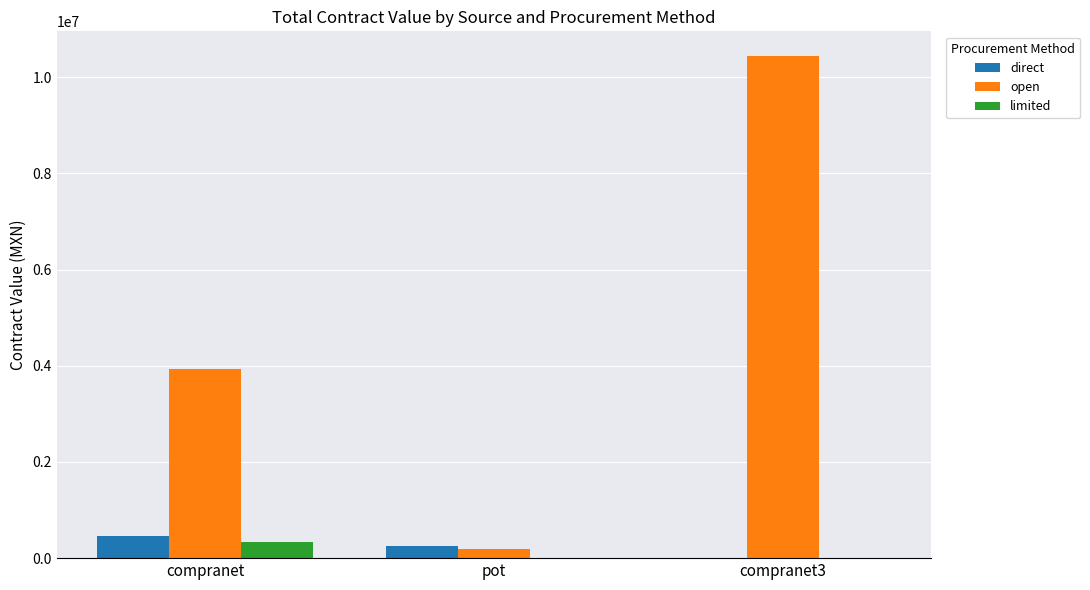

Which series has the largest total across all categories?

open